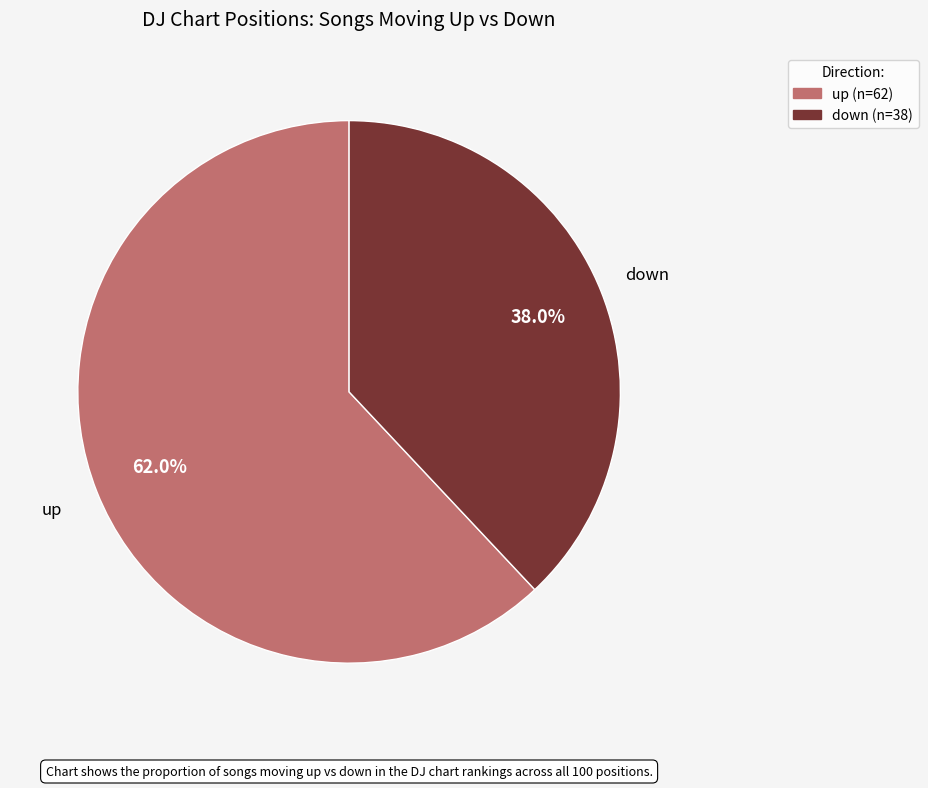

Approximately how many times larger is the value at down compared to up?

0.6